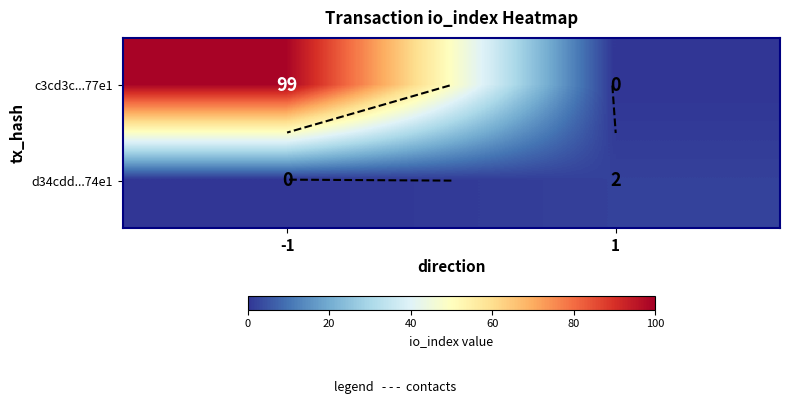

Which category has the lowest value in the d34cdd...74e1 series?

-1